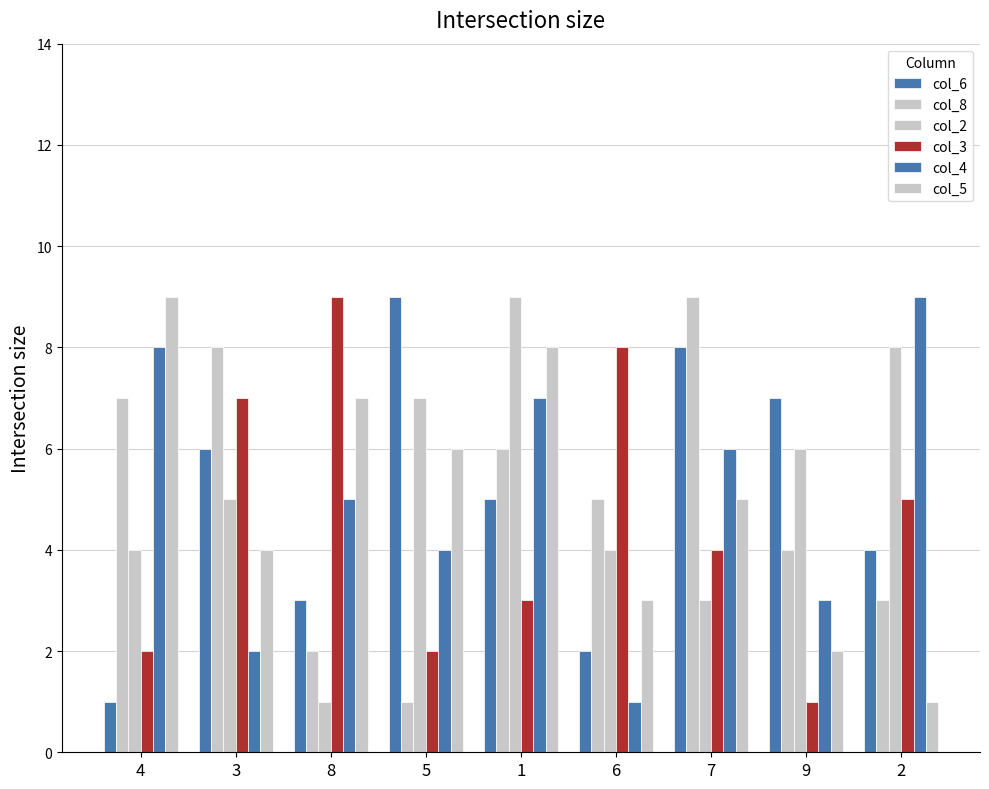

Is the value of col_2 at 8 greater than the value of col_5 at 9?

No